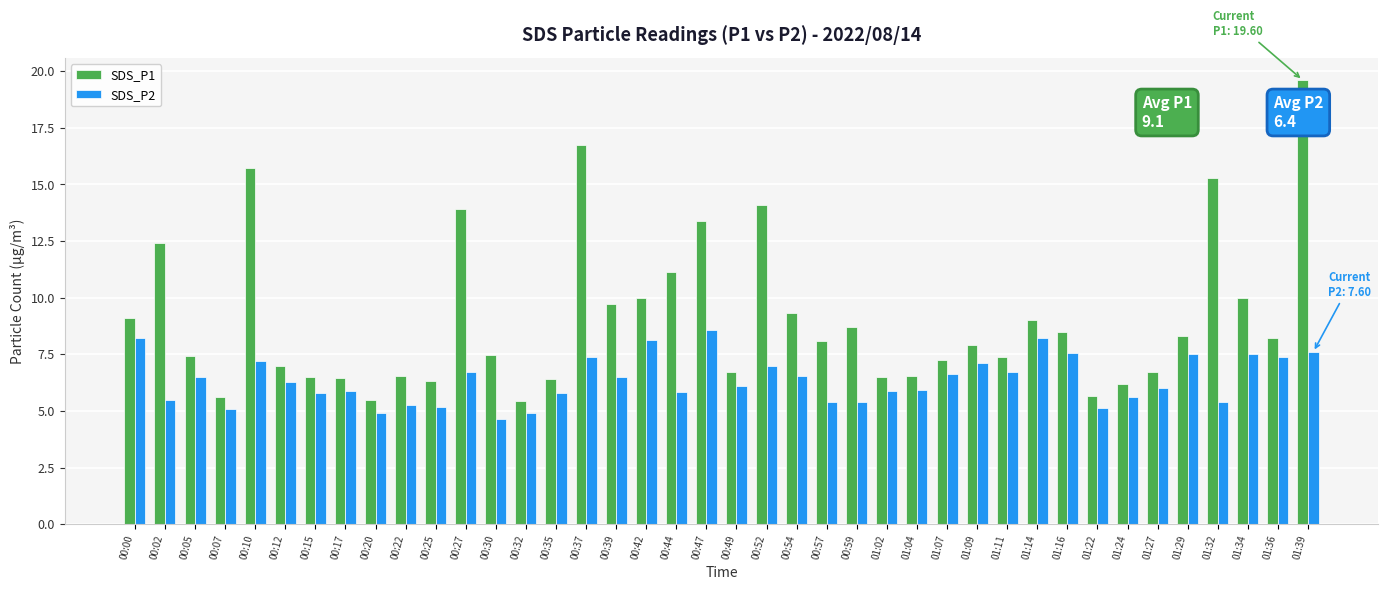

The SDS_P2 series shows 8.0 at 00:20. True or false?

False